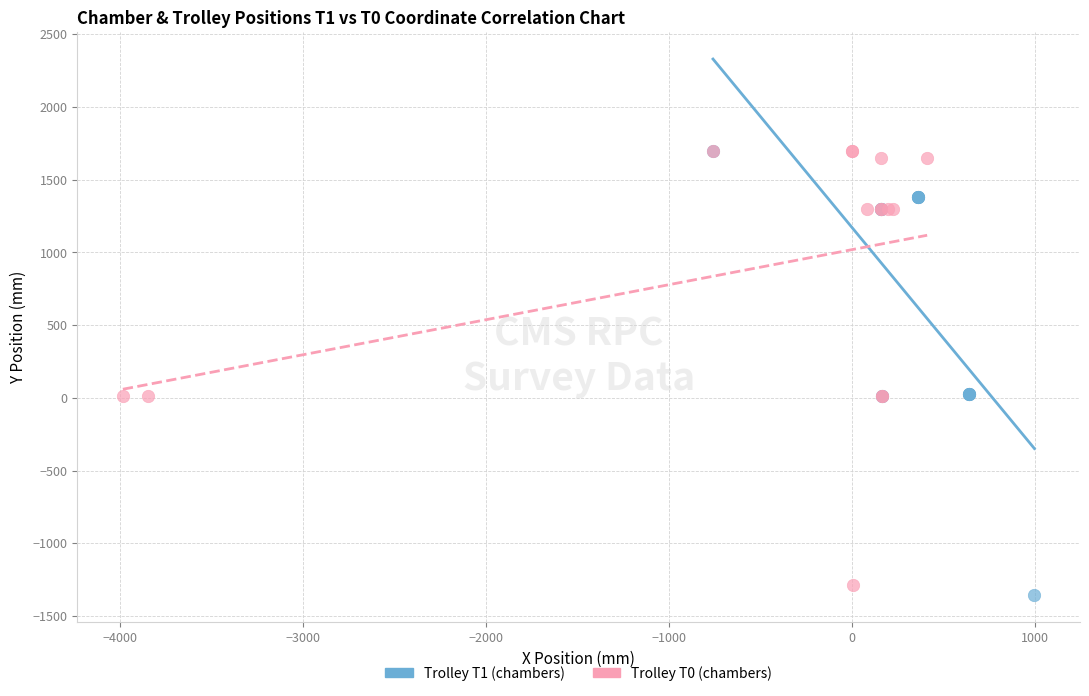

Which series reaches the minimum Y coordinate?

Trolley T1 (chambers)